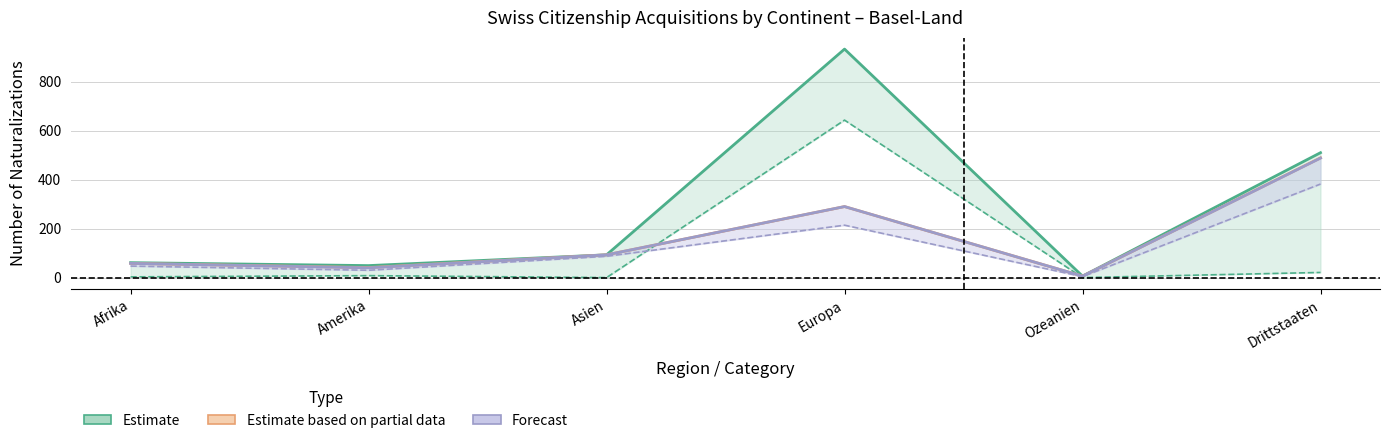

Is it true that Erleichterte AIG equals 417 at Europa?

False